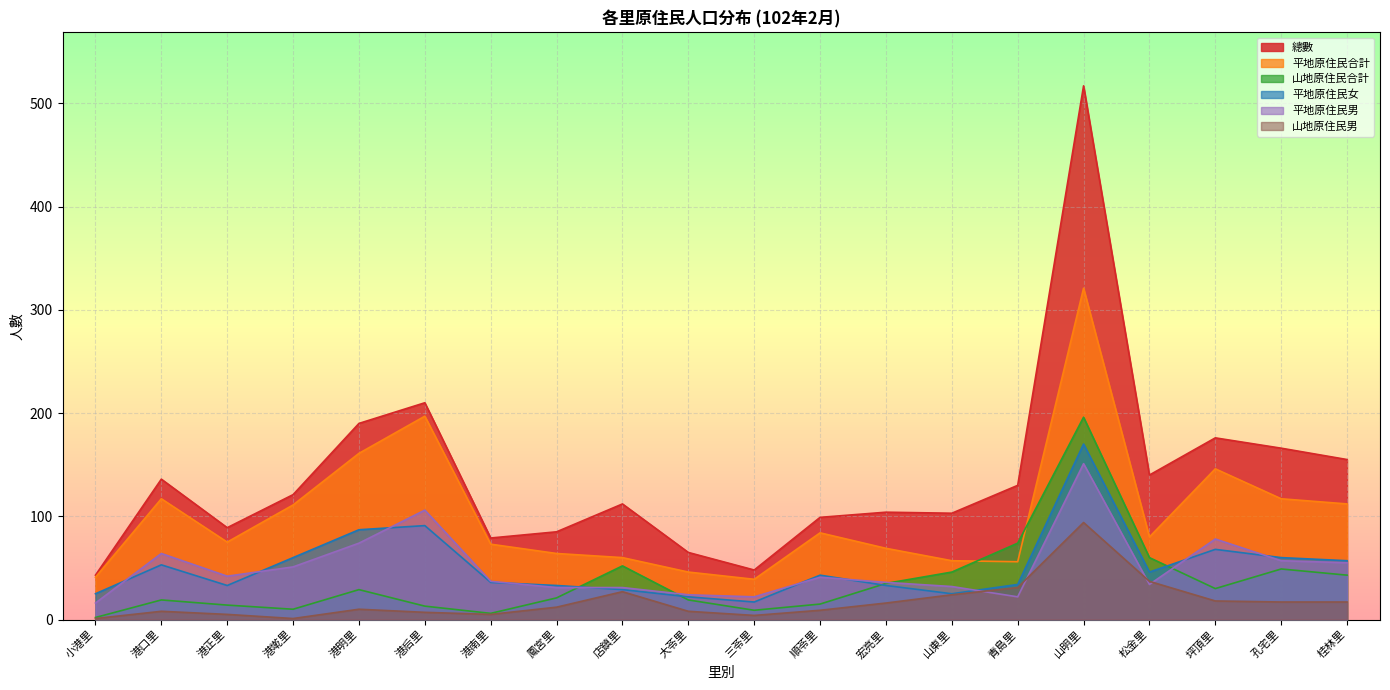

What is the minimum value shown in the chart?

1